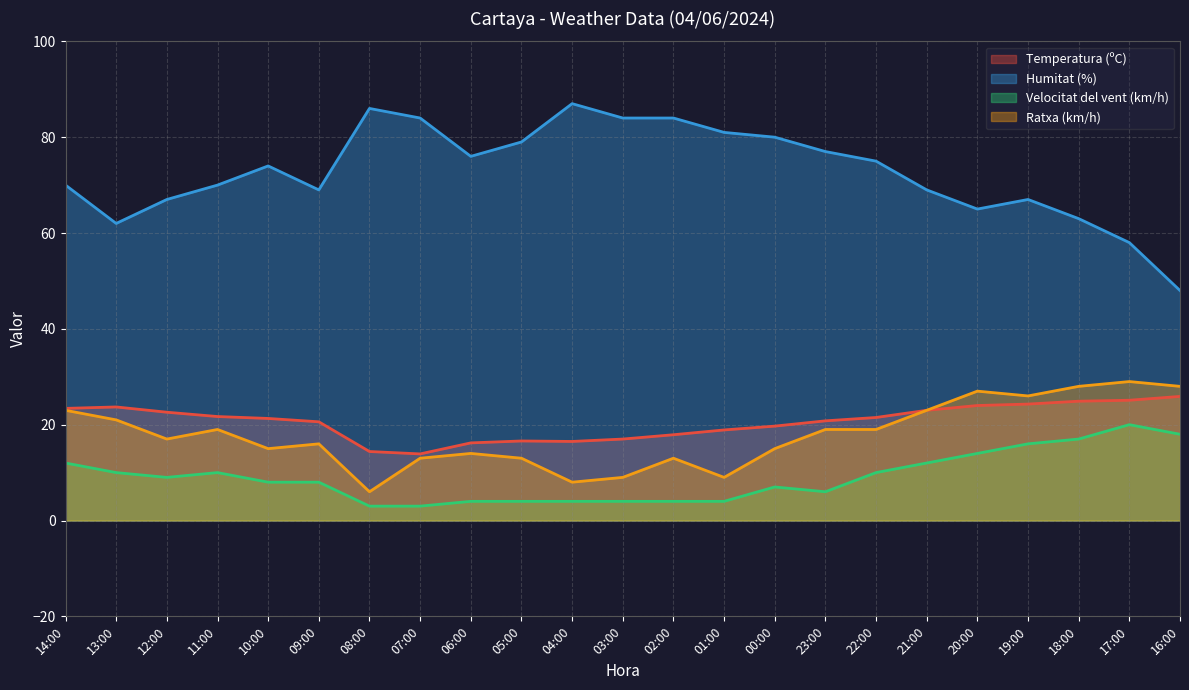

What is the spread (max minus min) of values at 19:00?

51.0